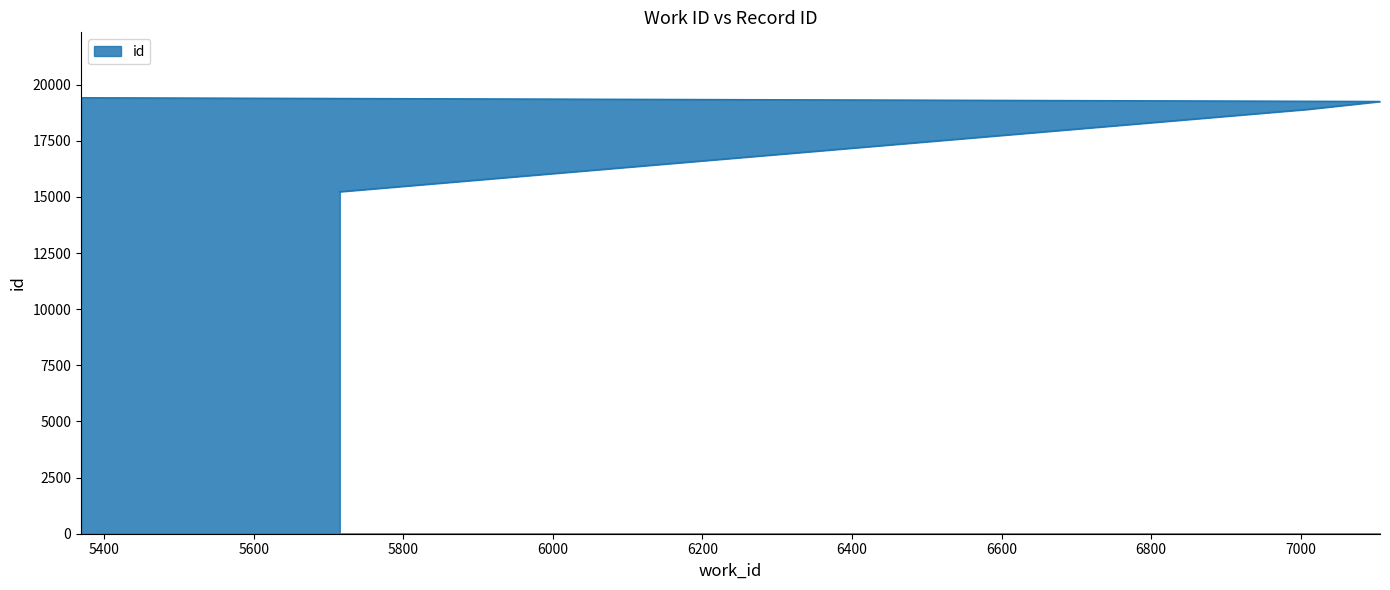

Does the chart have visible grid lines?

No